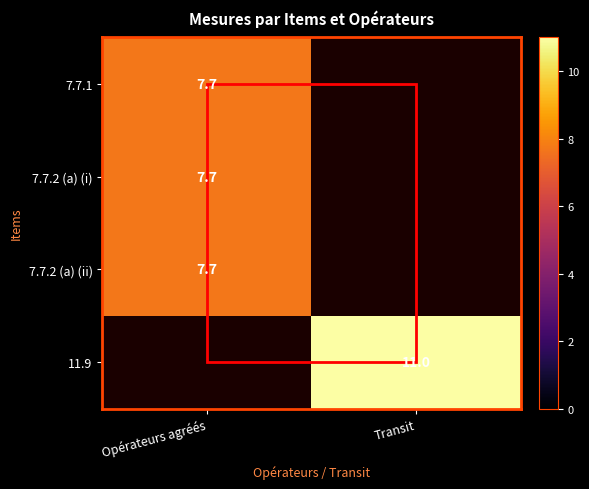

True or false: 7.7.1 has a value of 10.3 at Opérateurs agréés.

False